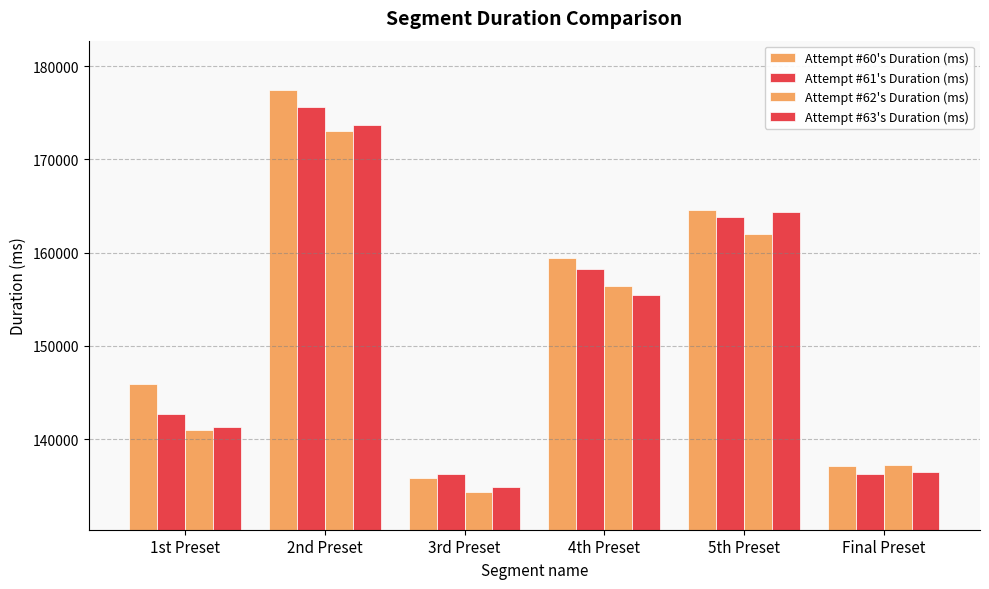

How many series are shown in this chart?

4